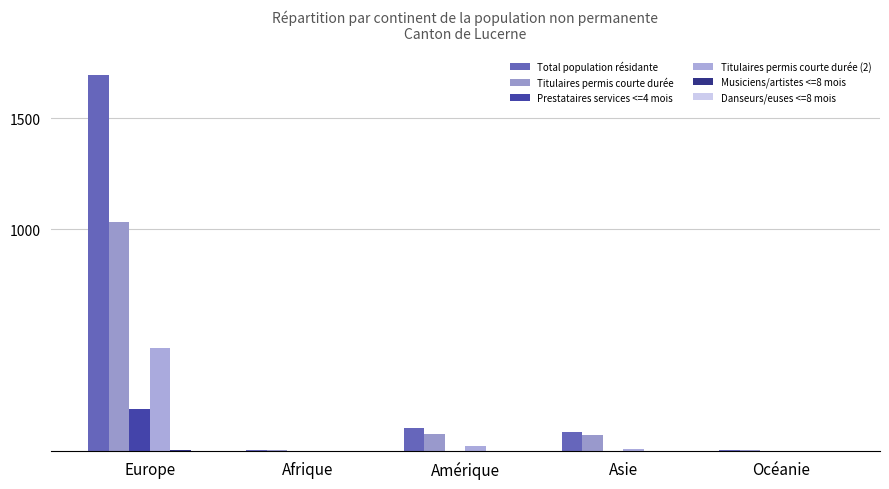

What is the label of the 2nd bar from the left?

Afrique